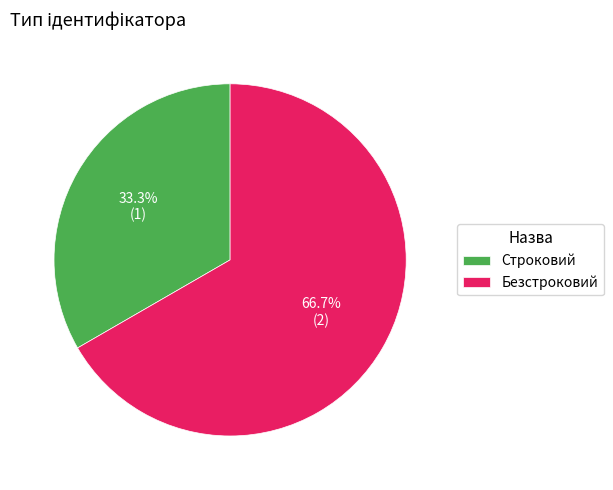

How much of the chart is everything except Строковий?

66.7%